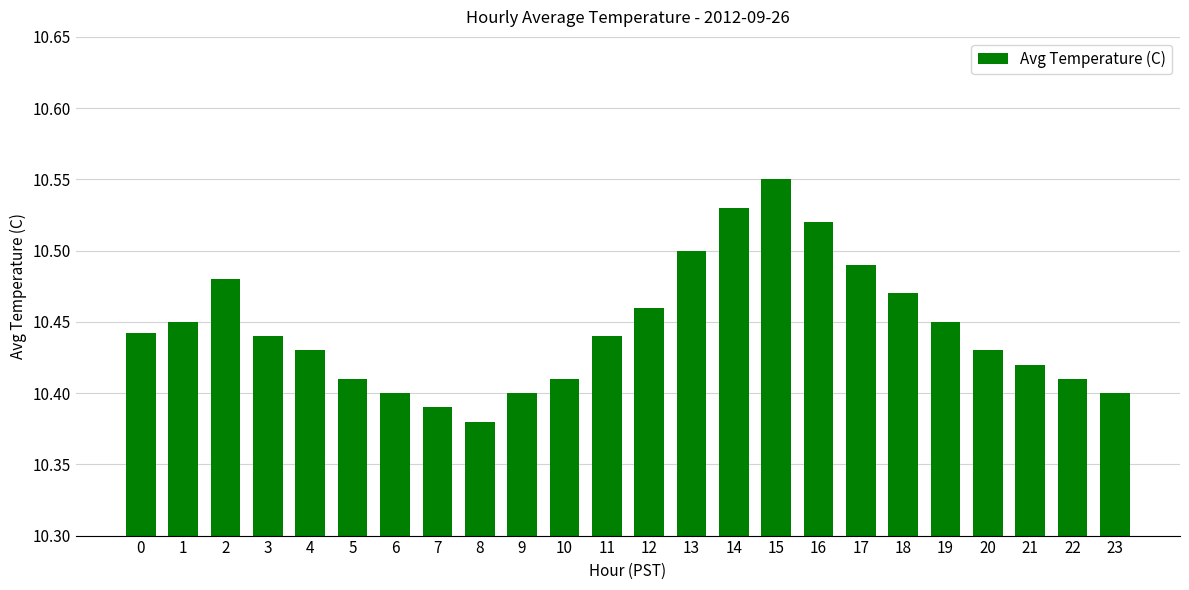

How many data points does each series have?

24